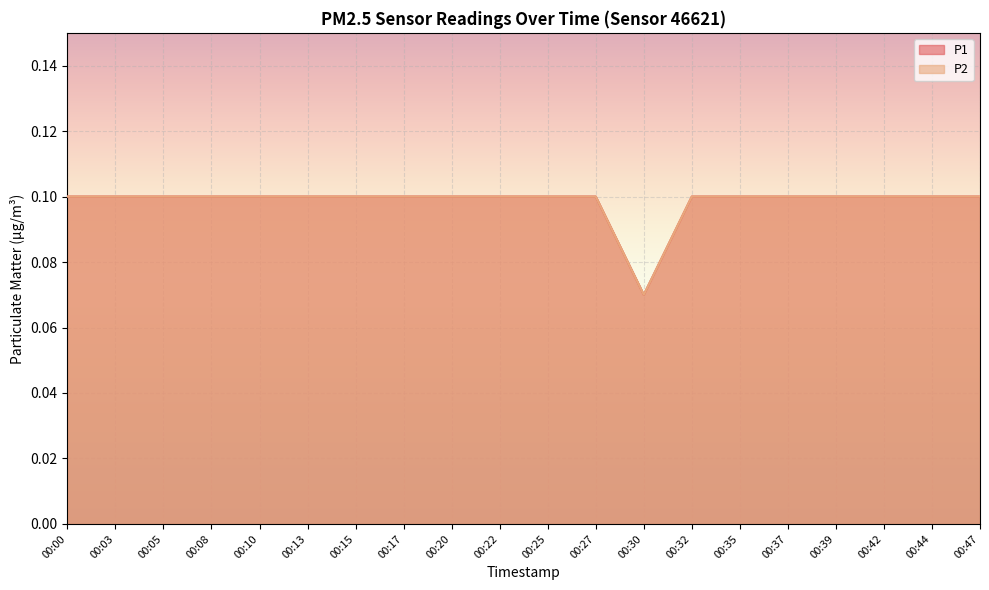

Does the chart display data point markers on the line(s)?

No